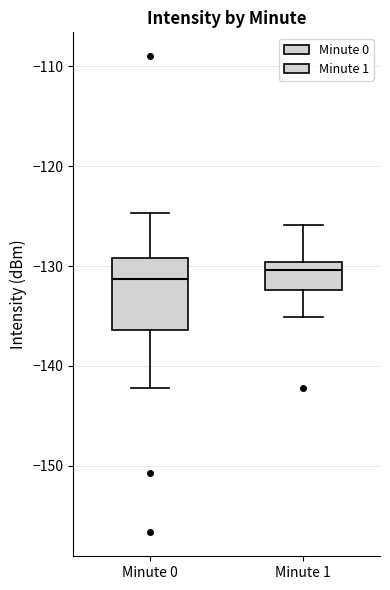

Where is the upper edge of the box for Minute 0 on the y-axis? The values are not printed on the chart, so give them approximately, as read against the axis.

-129